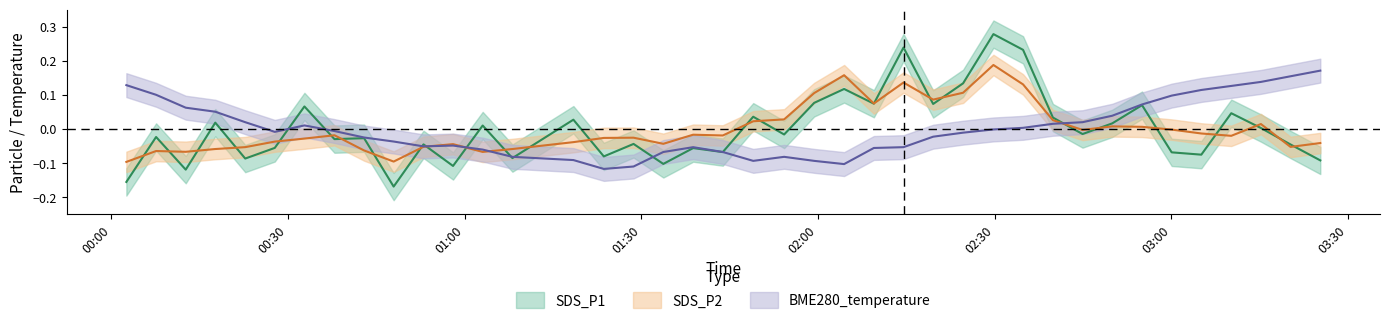

What is the value of the SDS_P1 point at the 12th from the left?

-0.1